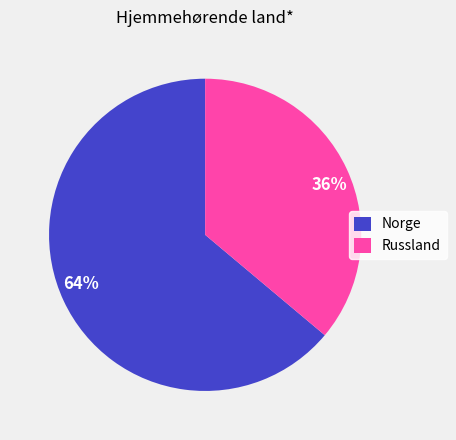

To the nearest percent, what is the average slice percentage?

50%